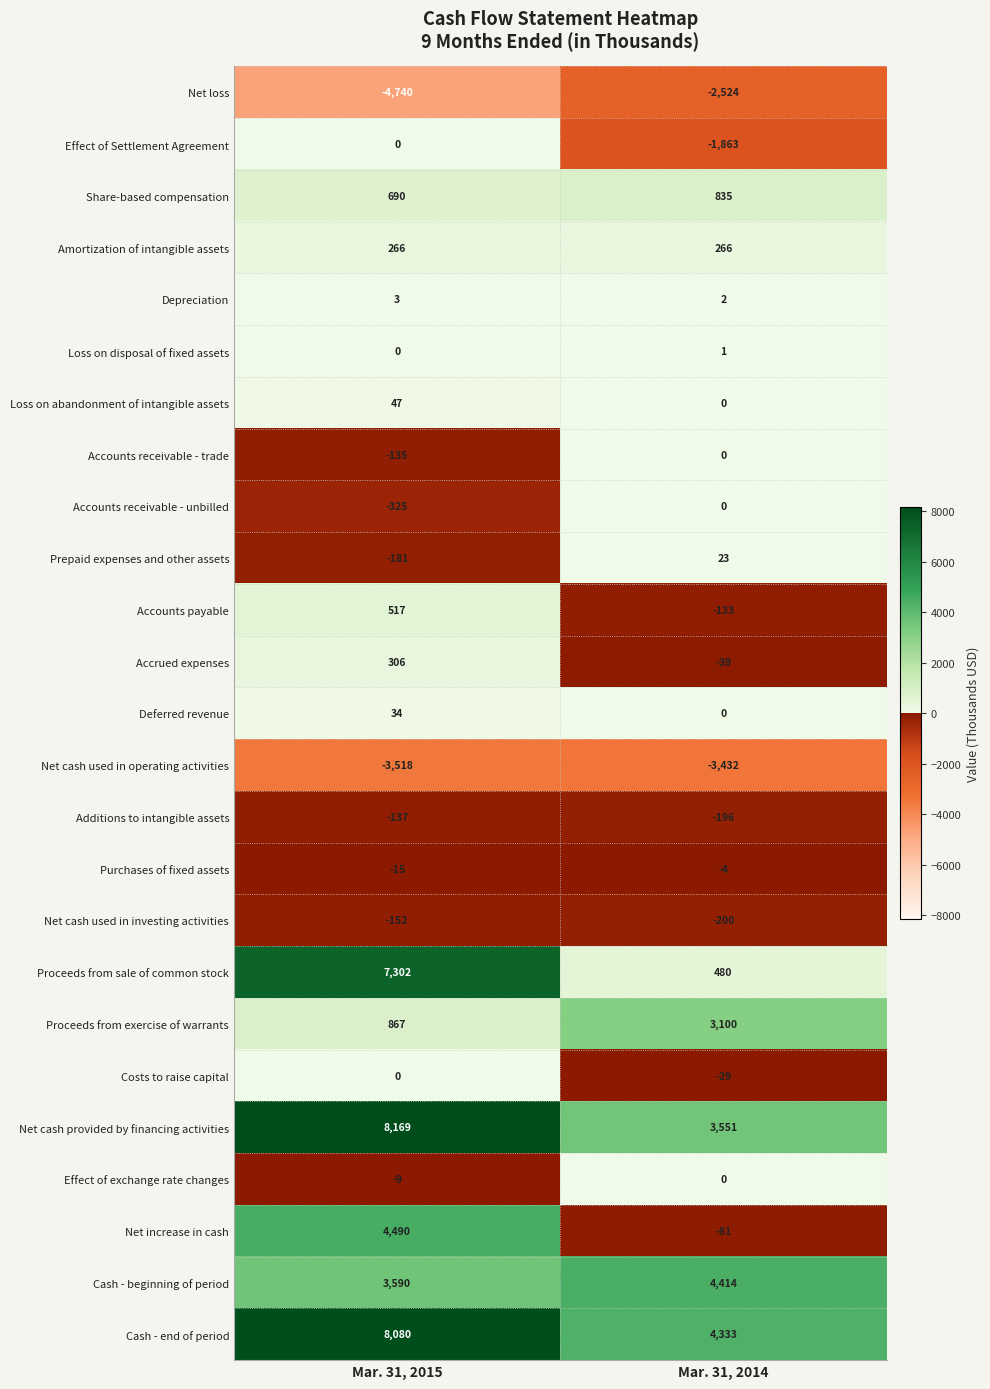

The value of Net cash used in investing activities at Mar. 31, 2015 is -242. True or false?

False